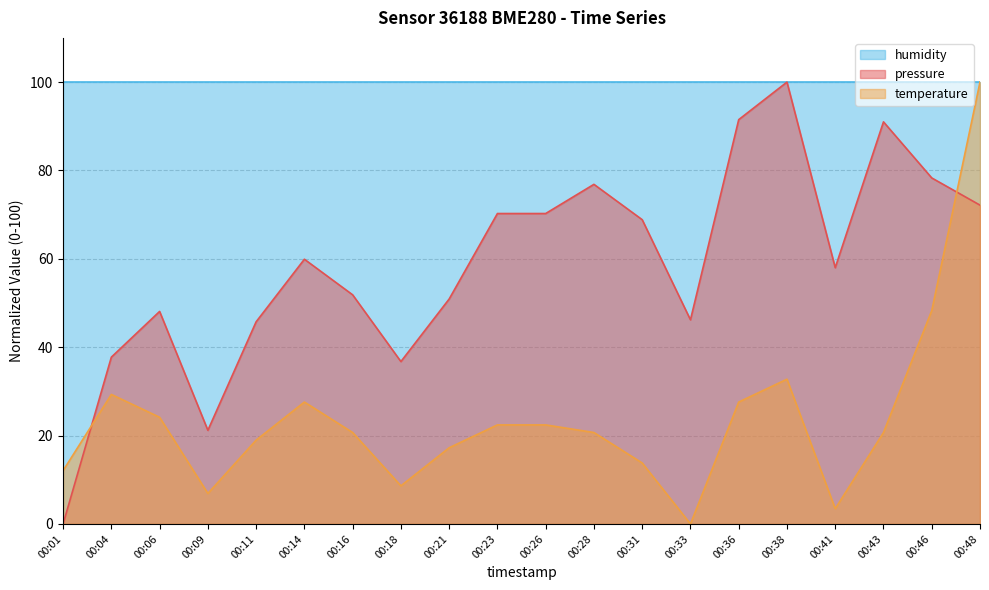

Is it true that temperature equals 2.7 at 00:09?

False